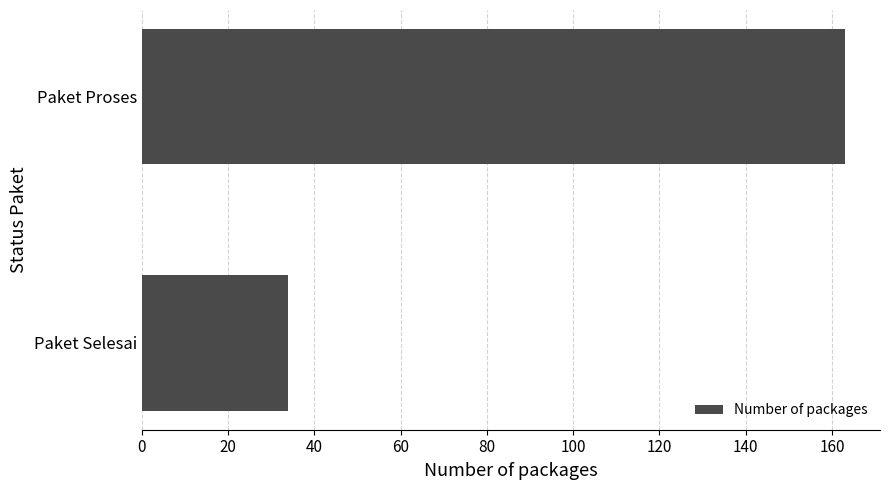

How many categories are shown in the chart?

2